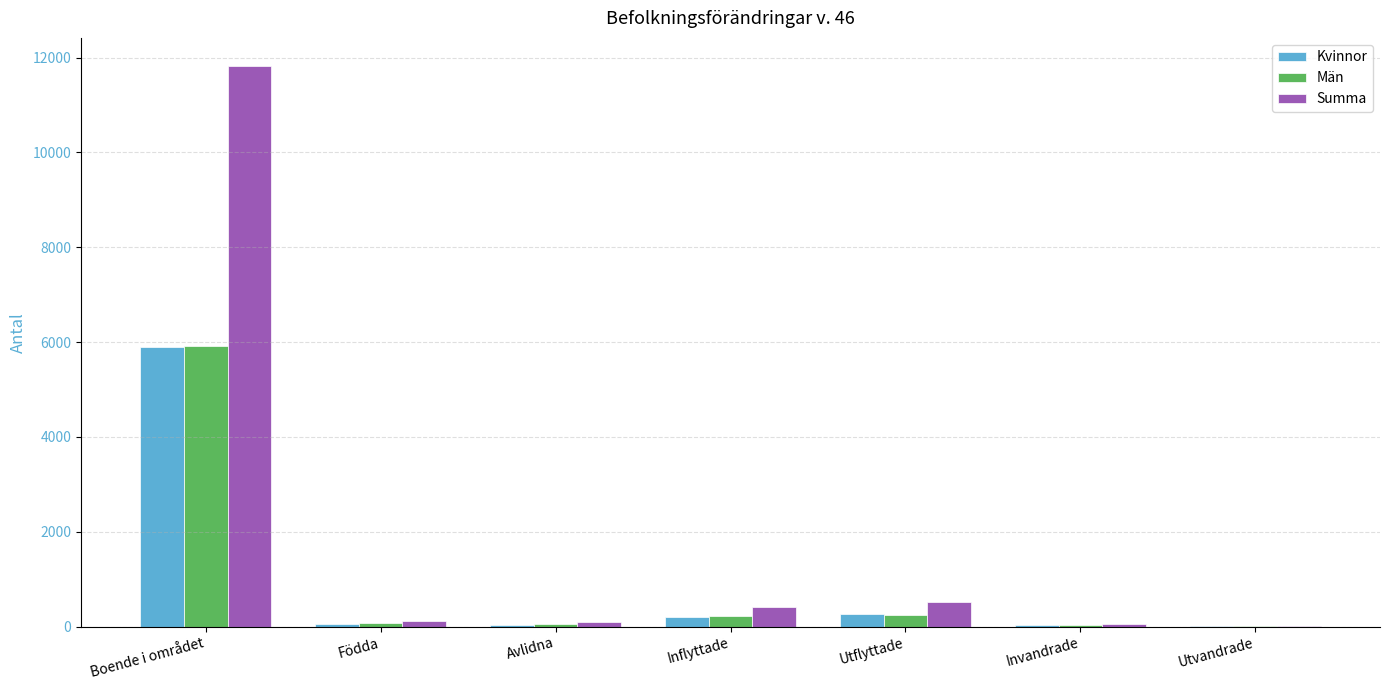

The Kvinnor series shows 271 at Utflyttade. True or false?

True